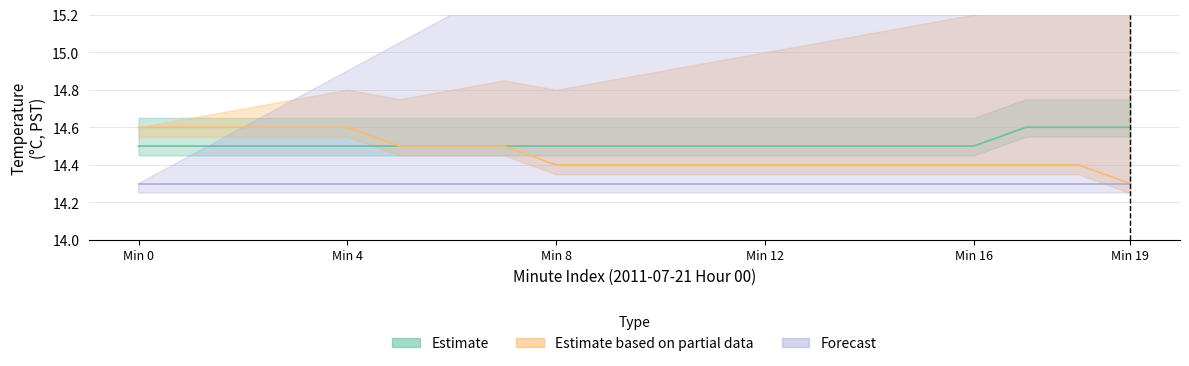

How many Estimate values are between 14 and 15?

20